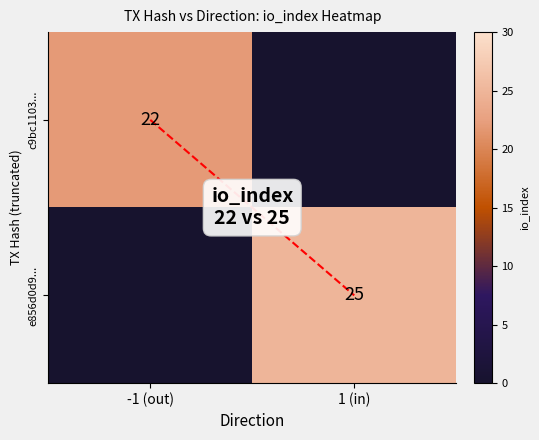

What is the average value of the c9bc1103... series?

11